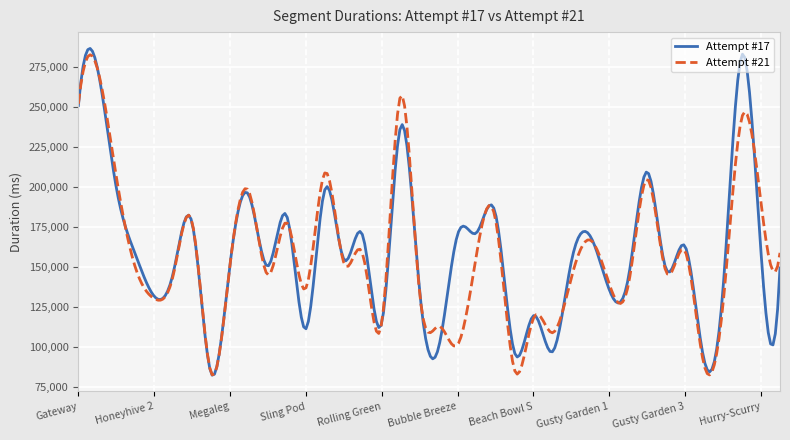

What is the lowest value of the Attempt #21 series?

82371.4